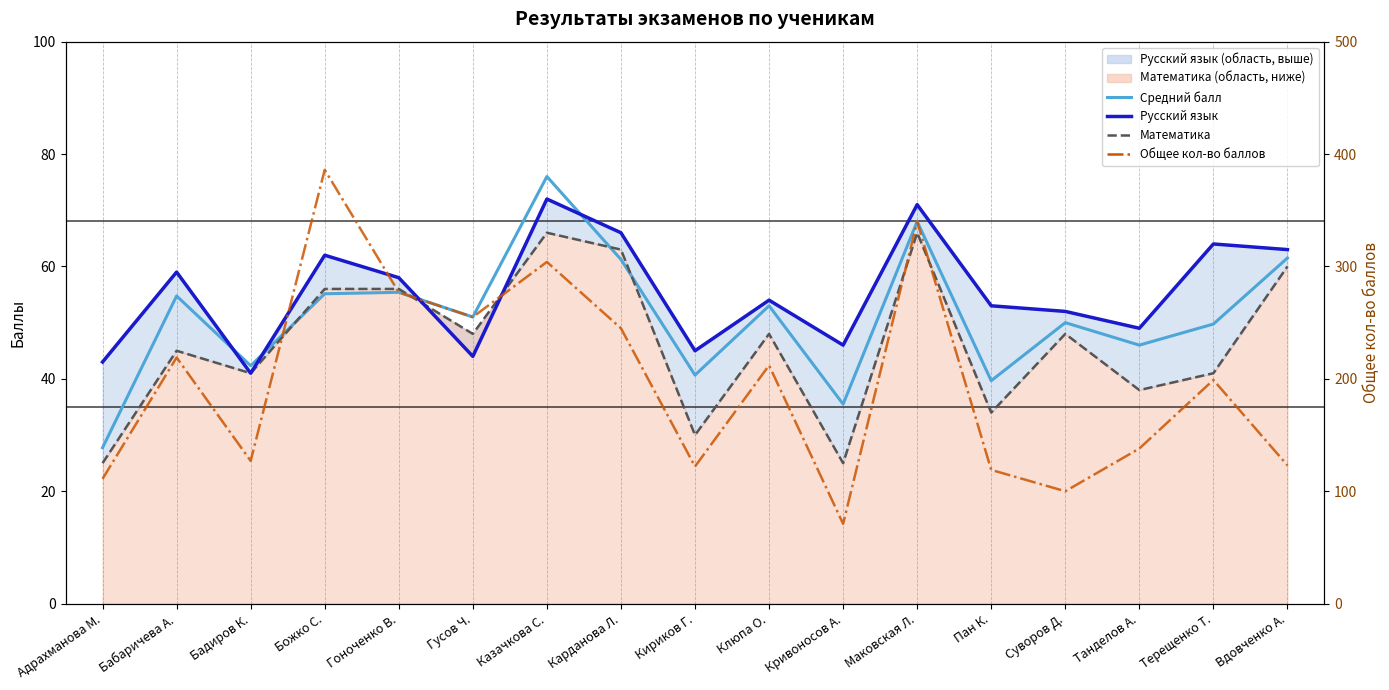

What is the difference between the maximum and second lowest values in the Русский язык series?

29.0